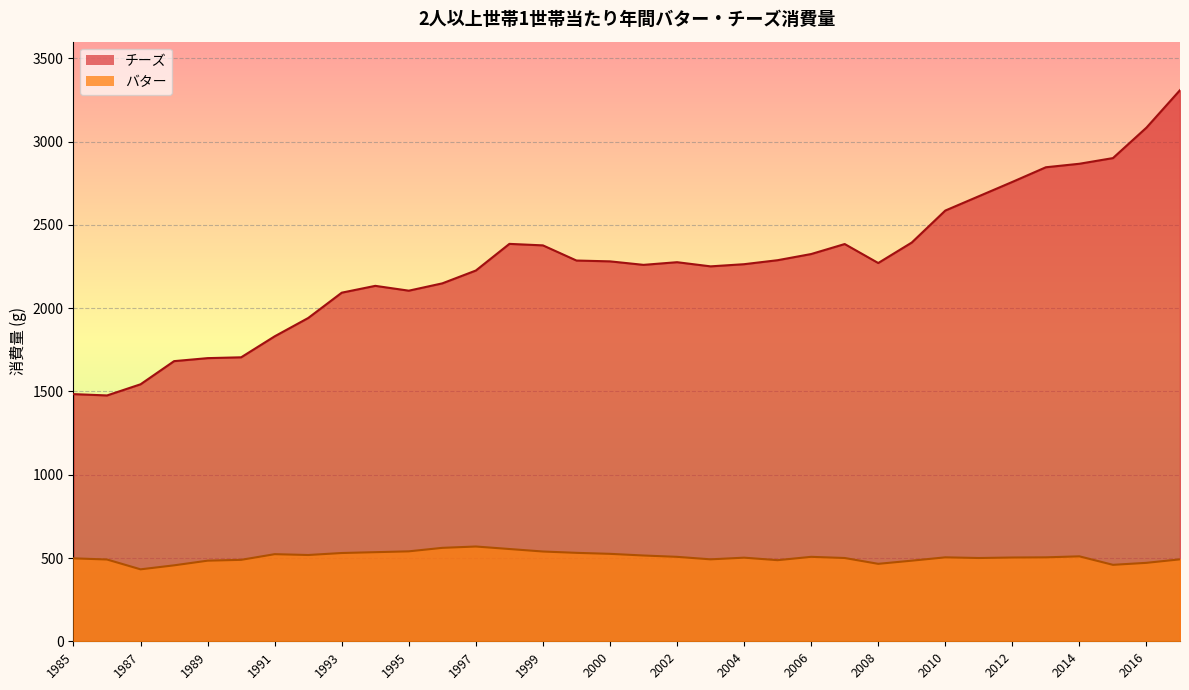

Count the number of categories in the chart.

34